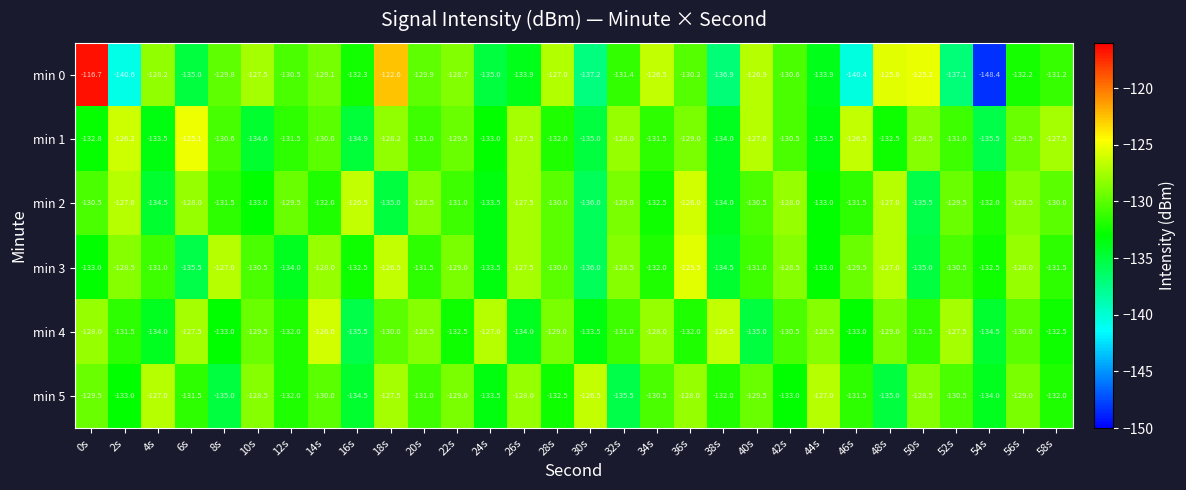

The min 5 series shows -52.3 at 26s. True or false?

False